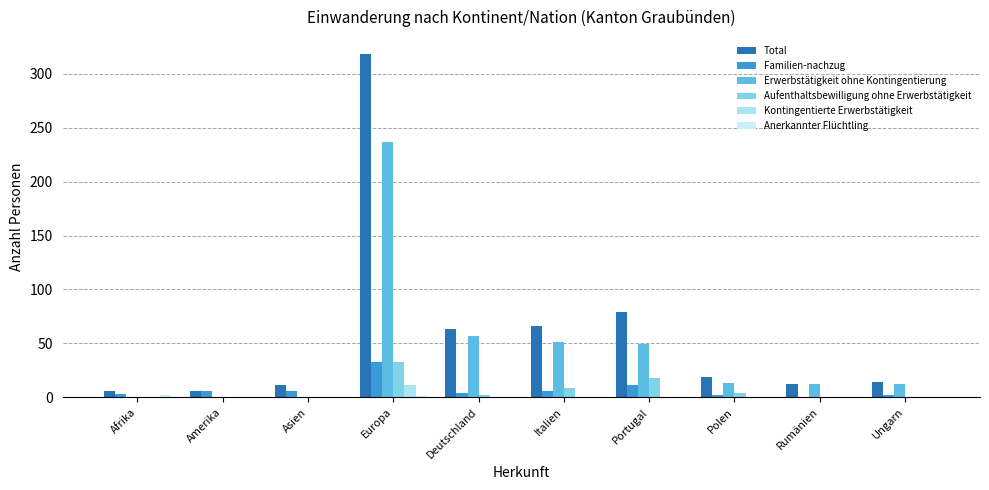

Is the value of Familien-nachzug at Italien greater than the value of Kontingentierte Erwerbstätigkeit at Europa?

No